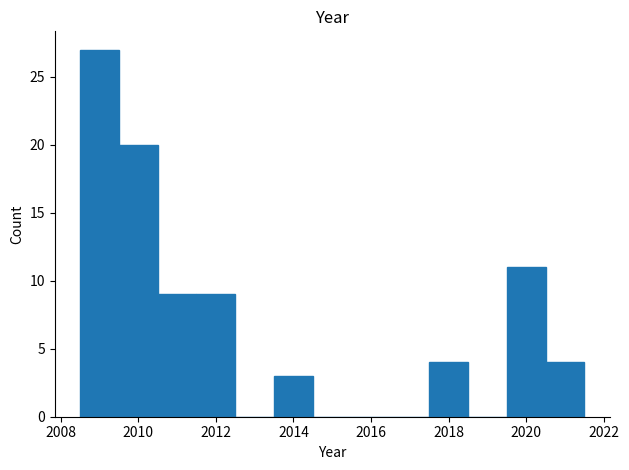

Reading left to right, transcribe this chart: for each bar, give the range it covers on the x-axis and its height. Neither the bar edges nor the heights are printed on the chart, so give them approximately, as read against the axes.

2008.5 to 2009.5: 27
2009.5 to 2010.5: 20
2010.5 to 2011.5: 9
2011.5 to 2012.5: 9
2012.5 to 2013.5: 0
2013.5 to 2014.5: 3
2014.5 to 2015.5: 0
2015.5 to 2016.5: 0
2016.5 to 2017.5: 0
2017.5 to 2018.5: 4
2018.5 to 2019.5: 0
2019.5 to 2020.5: 11
2020.5 to 2021.5: 4